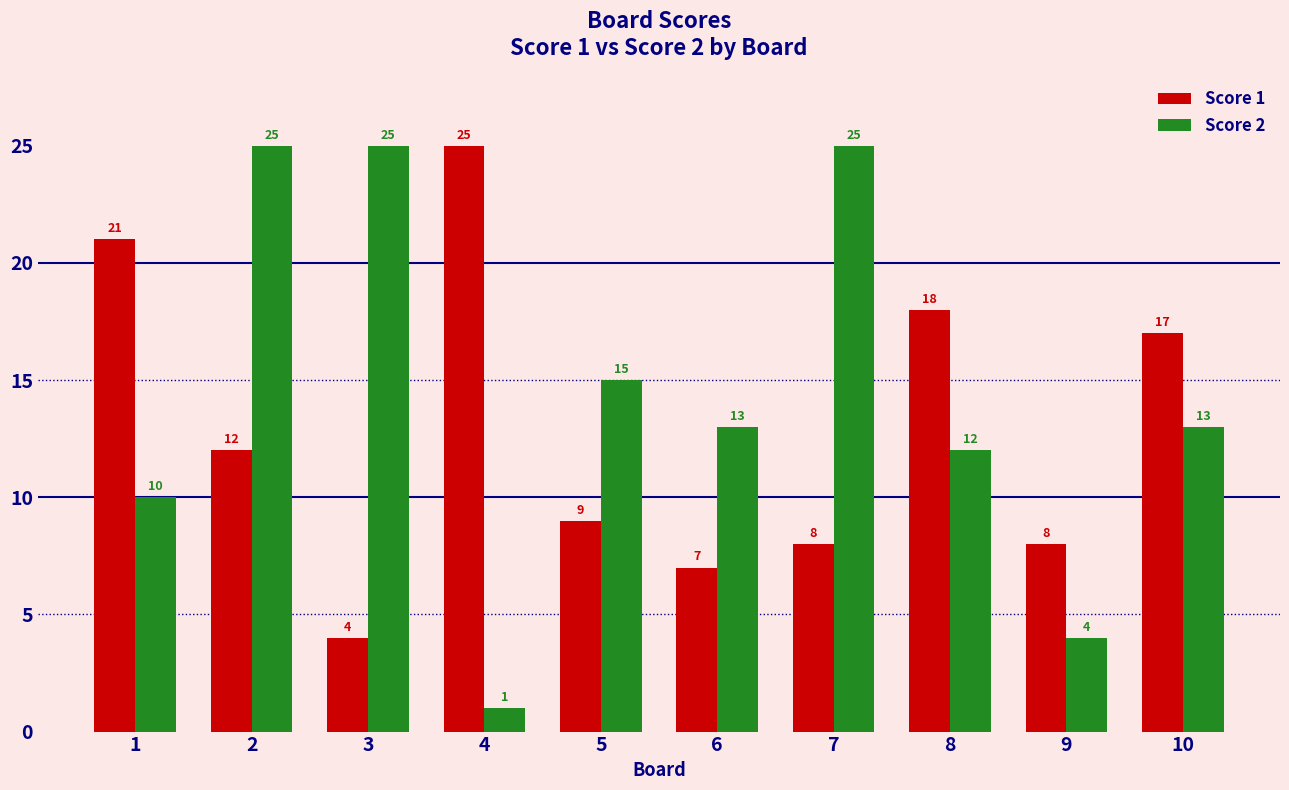

Rank the series at 3 from lowest to highest value.

Score 1, Score 2